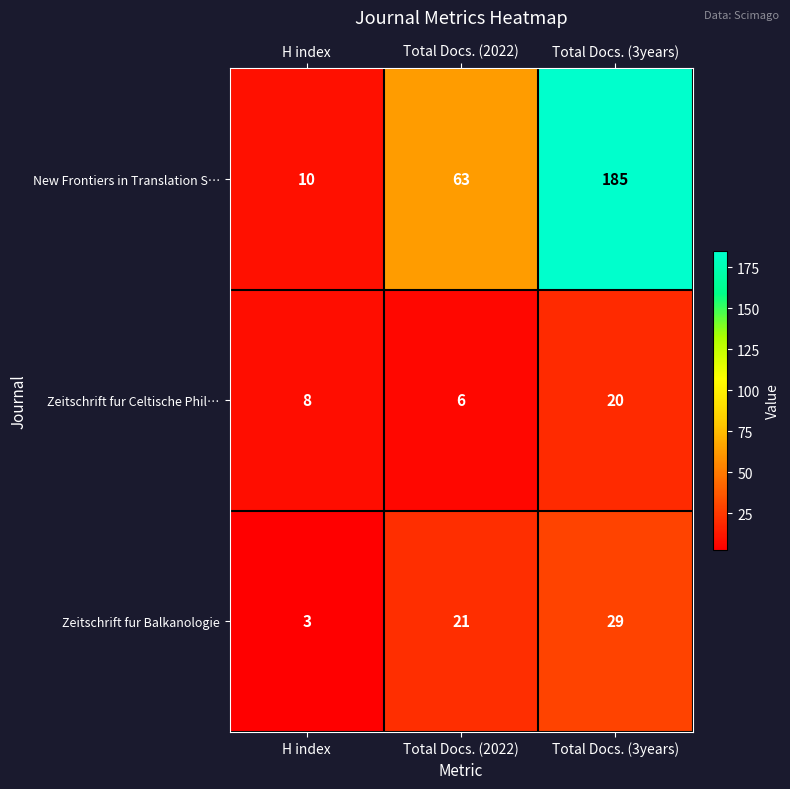

What is the difference between the New Frontiers in Translation S… values at Total Docs. (2022) and Total Docs. (3years)?

122